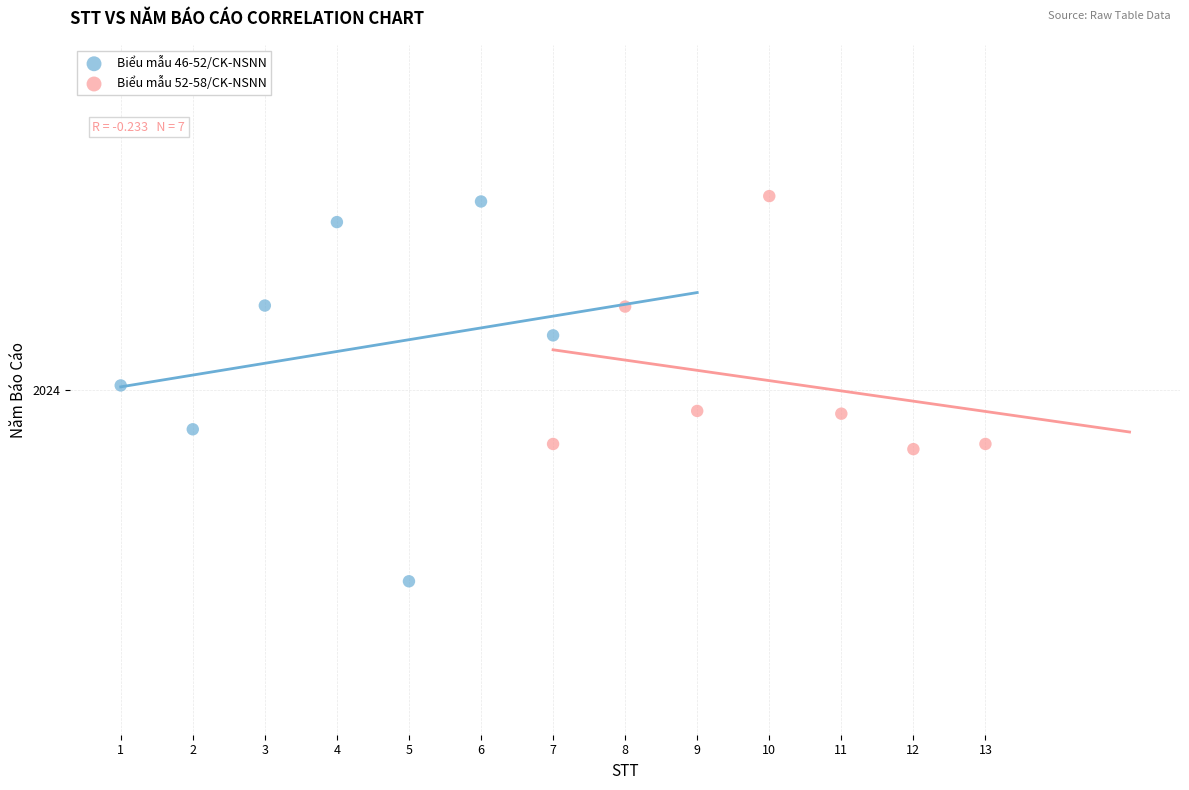

What are all the series names shown in the legend?

Biểu mẫu 46-52/CK-NSNN, Biểu mẫu 52-58/CK-NSNN